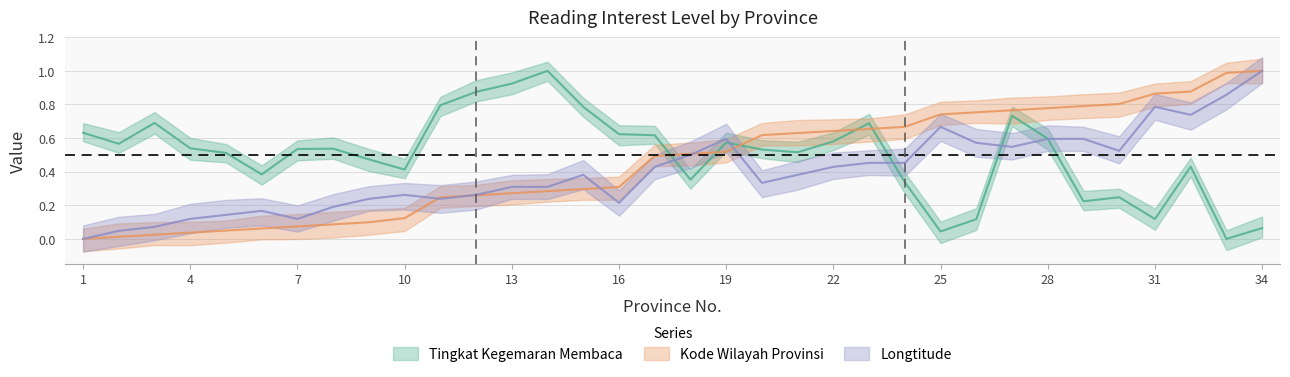

True or false: Tingkat Kegemaran Membaca has a value of 0.6 at 19.

True